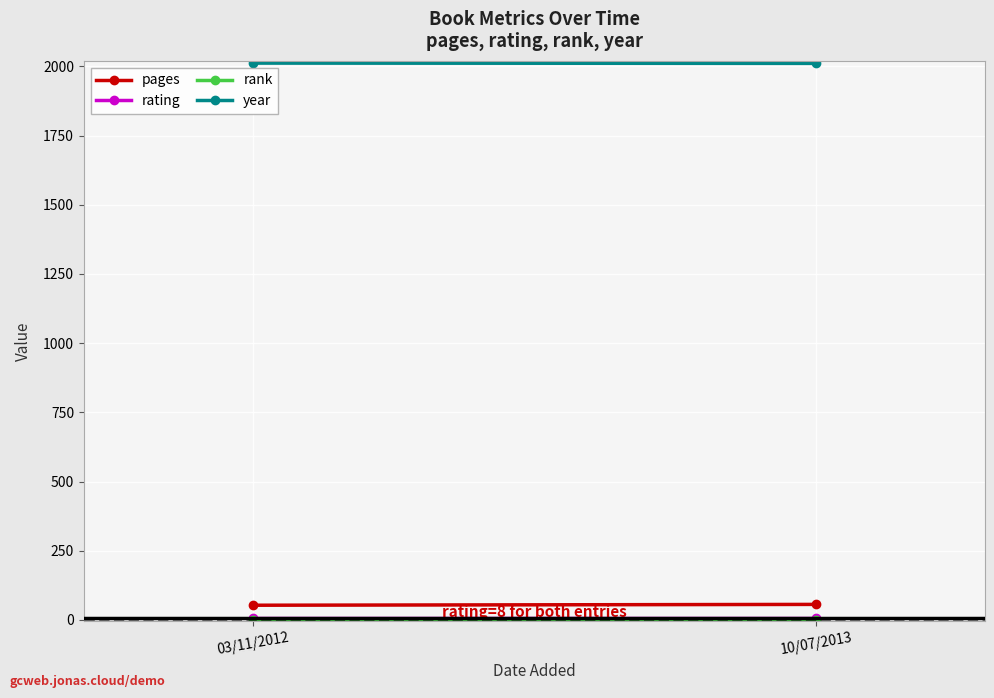

What is the spread (max minus min) of values at 10/07/2013?

2010